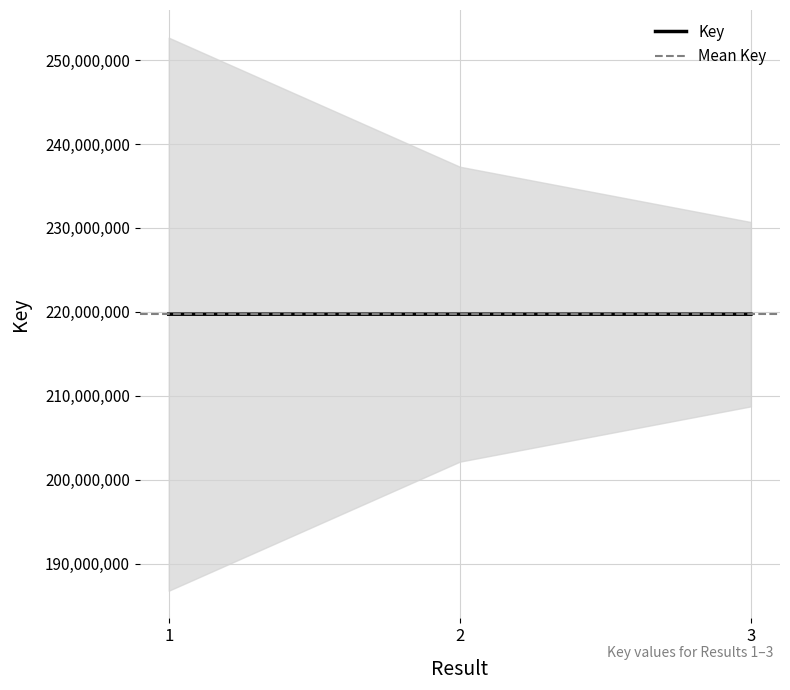

What is the value of the 1st point from the left?

219713541